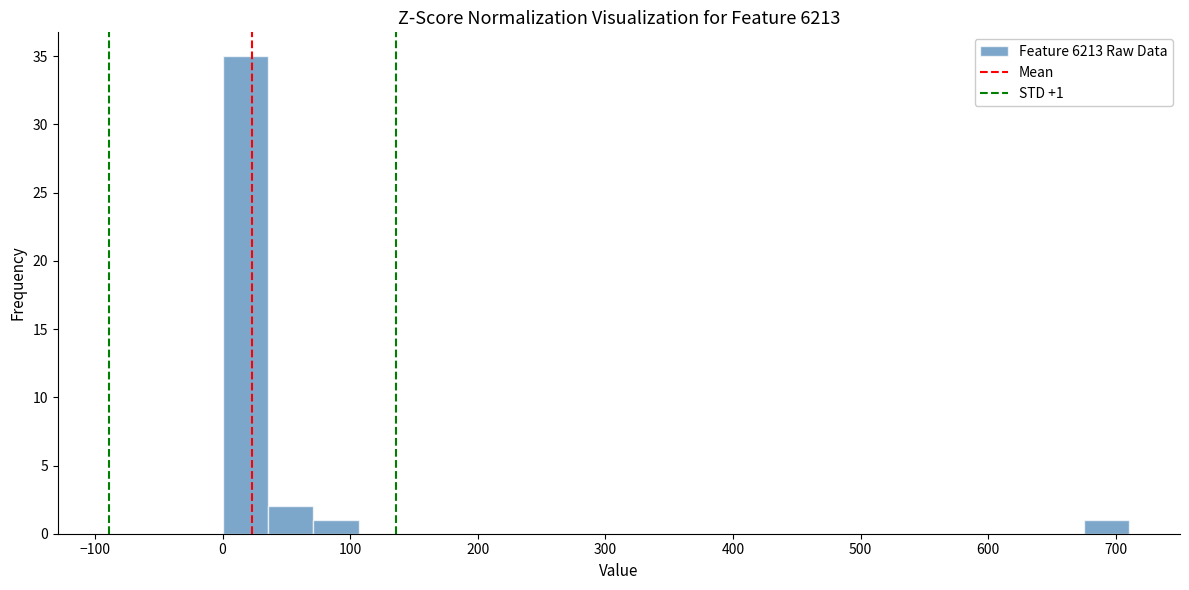

Around what value on the x-axis is the tallest bar? Give the approximate position of its centre, as read against the axis.

20